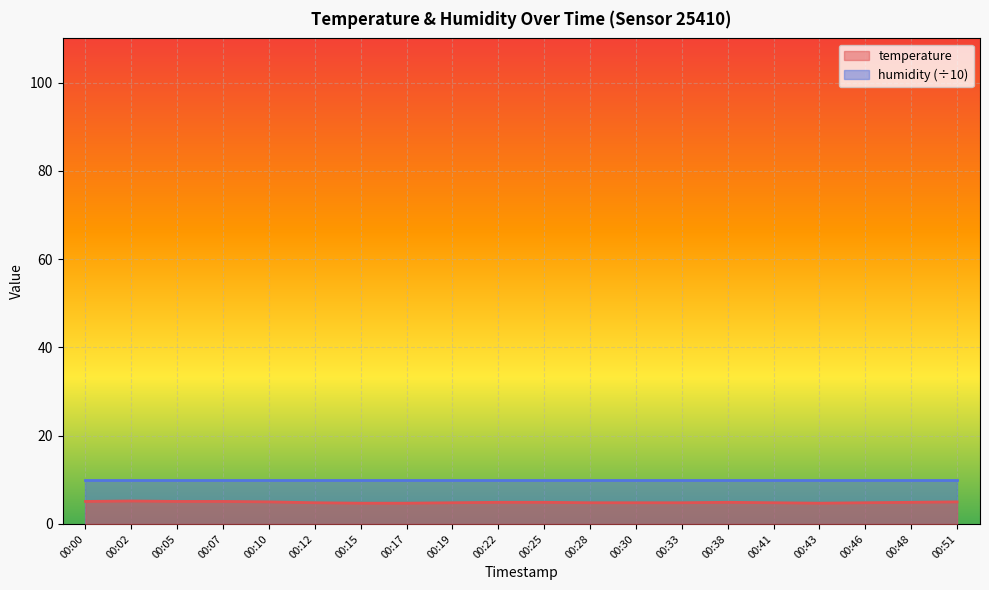

Where is the first local maximum?

00:02